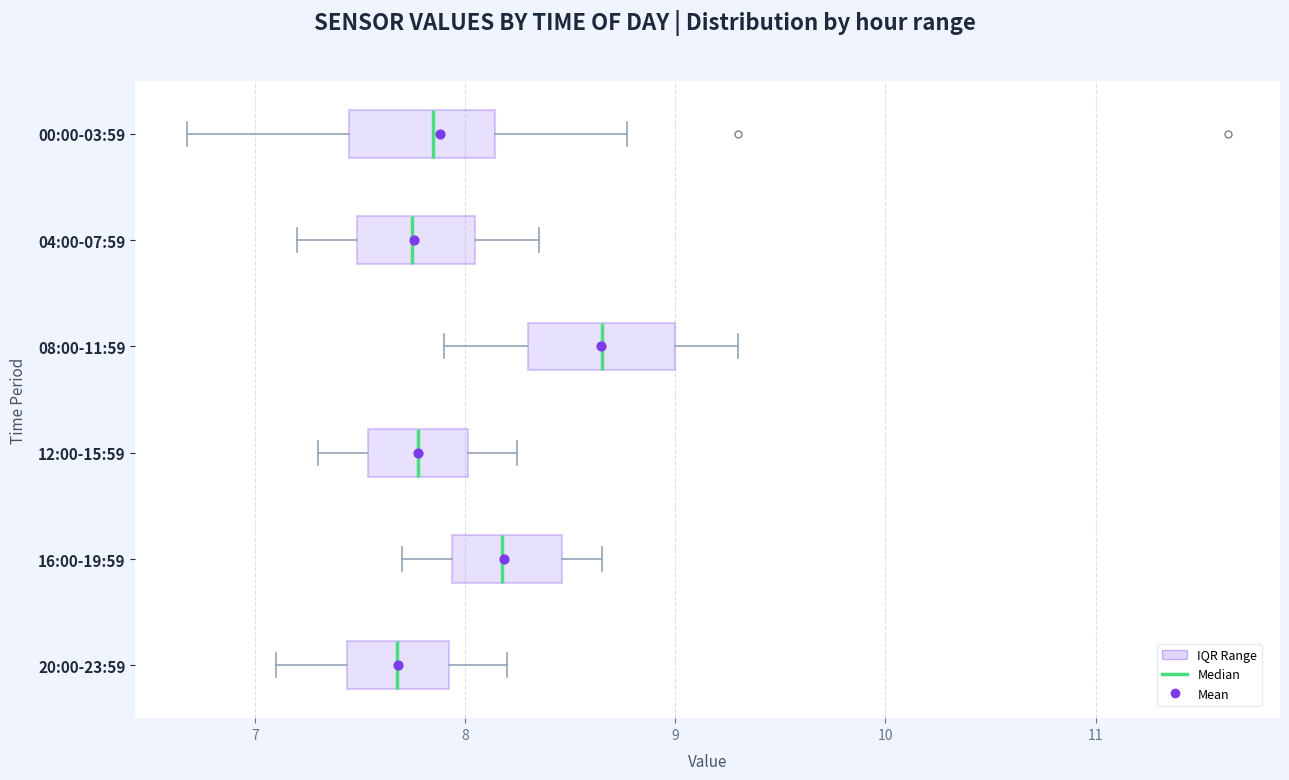

Reading bottom to top, transcribe this box plot: for each box, give where its median line is, the range the box spans, and where its two whiskers end, as read against the x-axis. The values are not printed on the chart, so give them approximately, as read against the axis.

20:00-23:59: median 7.7, box 7.4 to 7.9, whiskers 7.1 to 8.2
16:00-19:59: median 8.2, box 7.9 to 8.5, whiskers 7.7 to 8.7
12:00-15:59: median 7.8, box 7.5 to 8.0, whiskers 7.3 to 8.3
08:00-11:59: median 8.7, box 8.3 to 9.0, whiskers 7.9 to 9.3
04:00-07:59: median 7.8, box 7.5 to 8.1, whiskers 7.2 to 8.4
00:00-03:59: median 7.9, box 7.5 to 8.1, whiskers 6.7 to 8.8